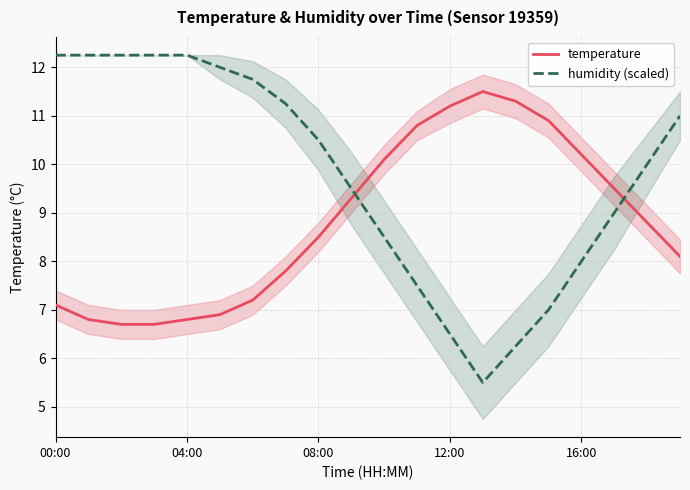

Between which two adjacent categories do temperature and humidity (scaled) first intersect?

9 and 10